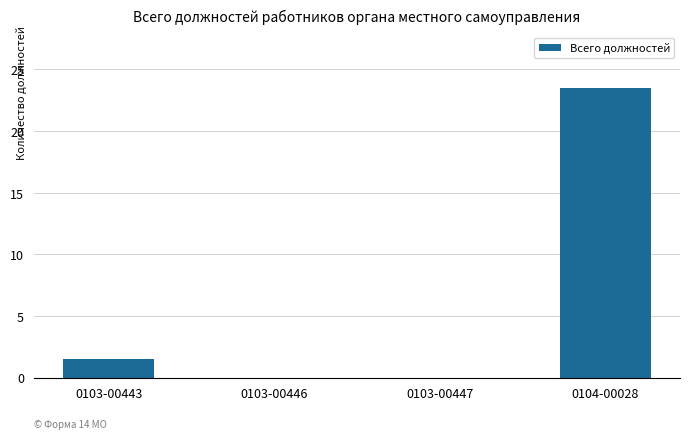

Where does the data first go above 1?

0103-00443